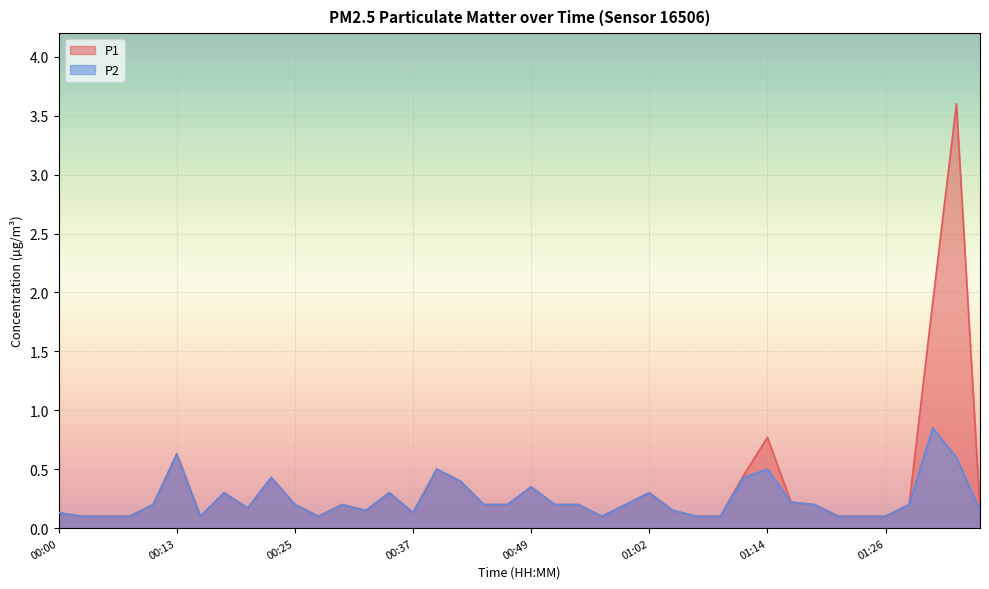

Does the chart display data point markers on the line(s)?

No